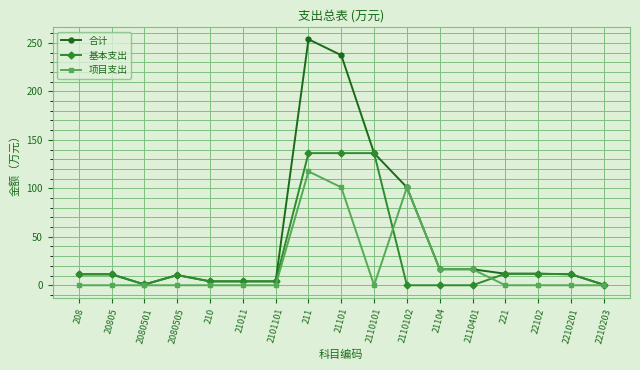

How many distinct data groups are displayed?

3